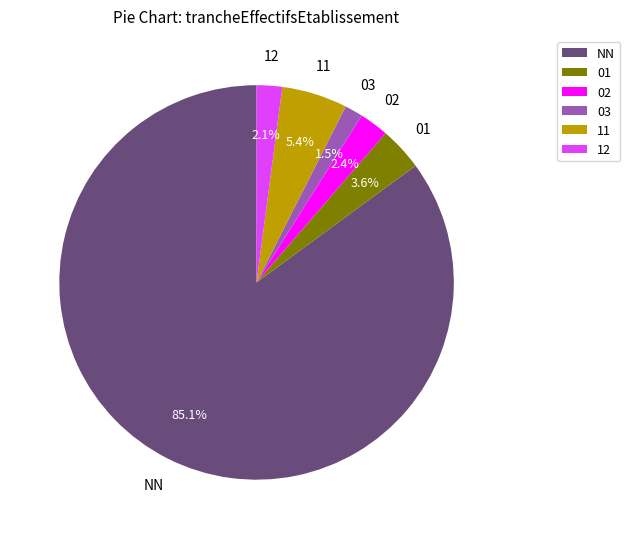

Is it true that 11 is 5% of the pie?

True